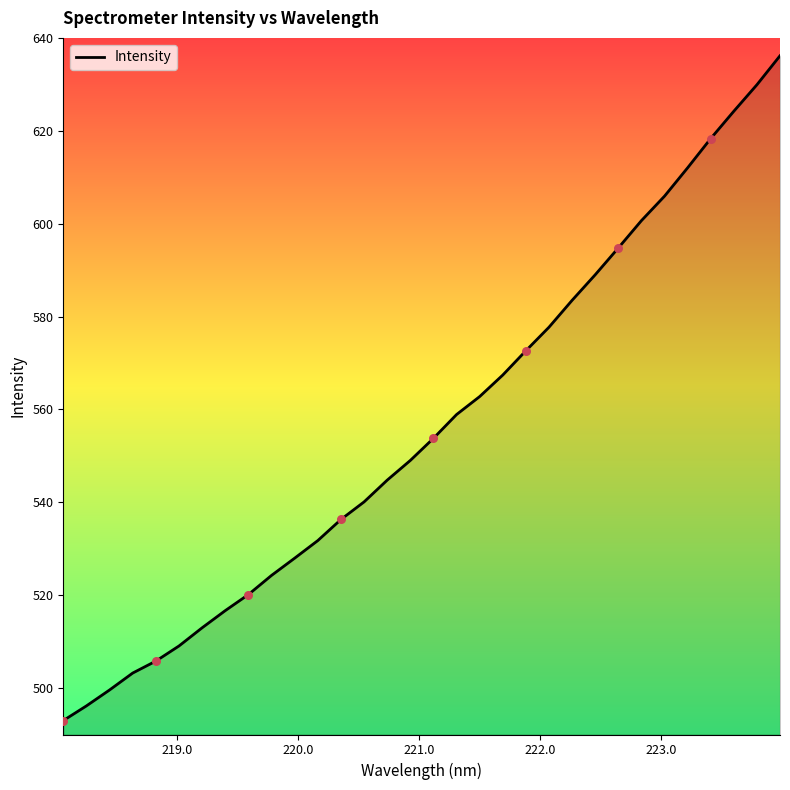

What is the minimum value shown in the chart?

493.0